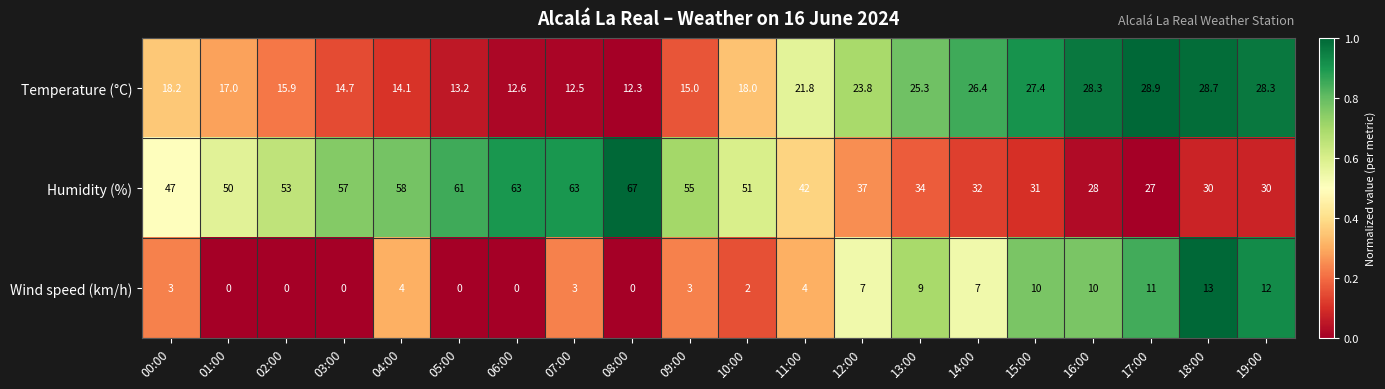

What is the difference between the second highest and minimum values in the Temperature (°C) series?

16.4